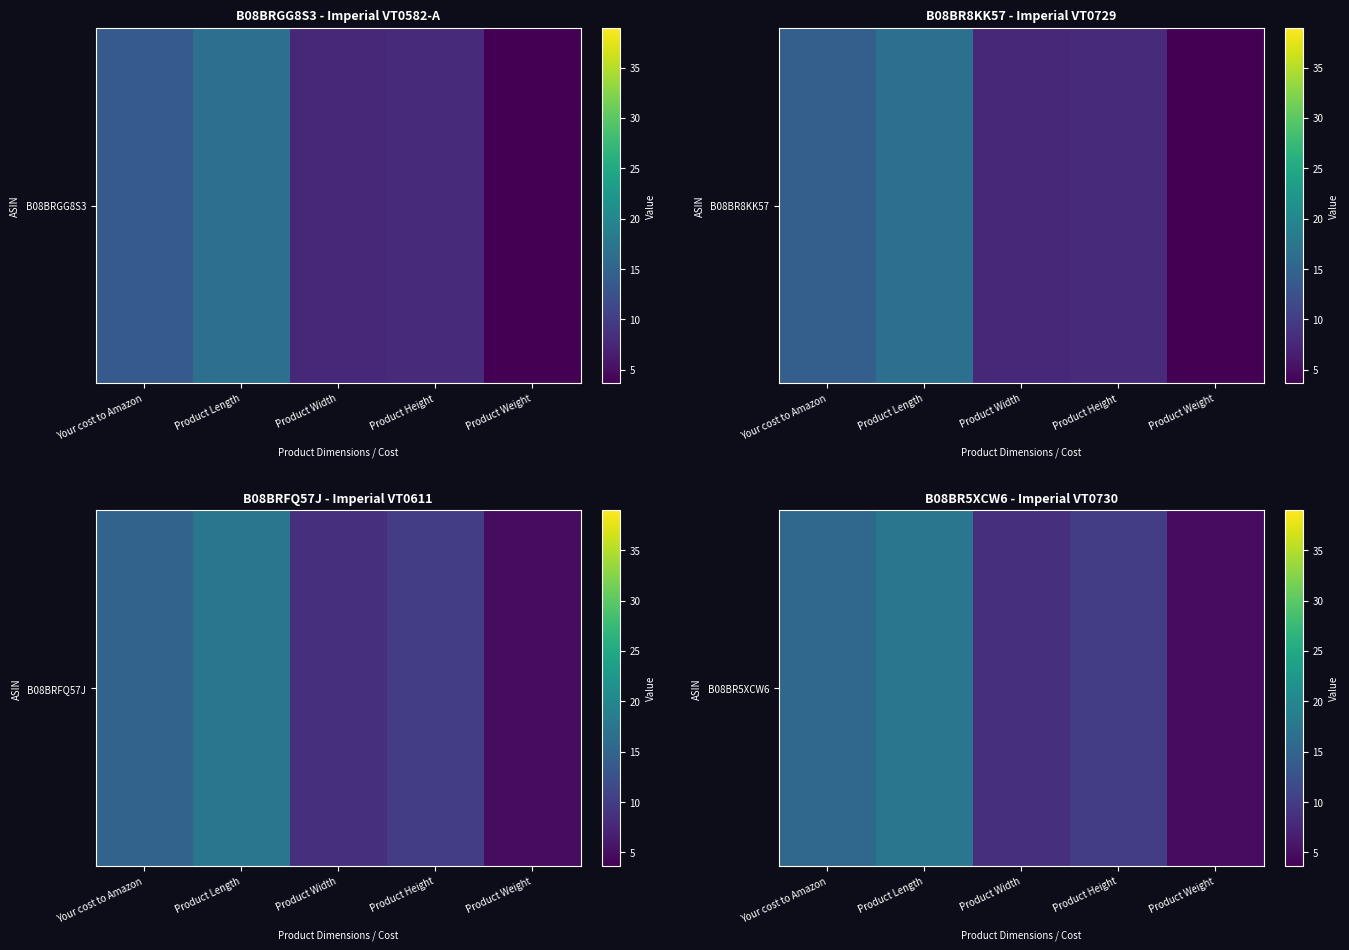

List the labels in order of value, smallest first.

Product Weight, Product Width, Product Height, Your cost to Amazon, Product Length